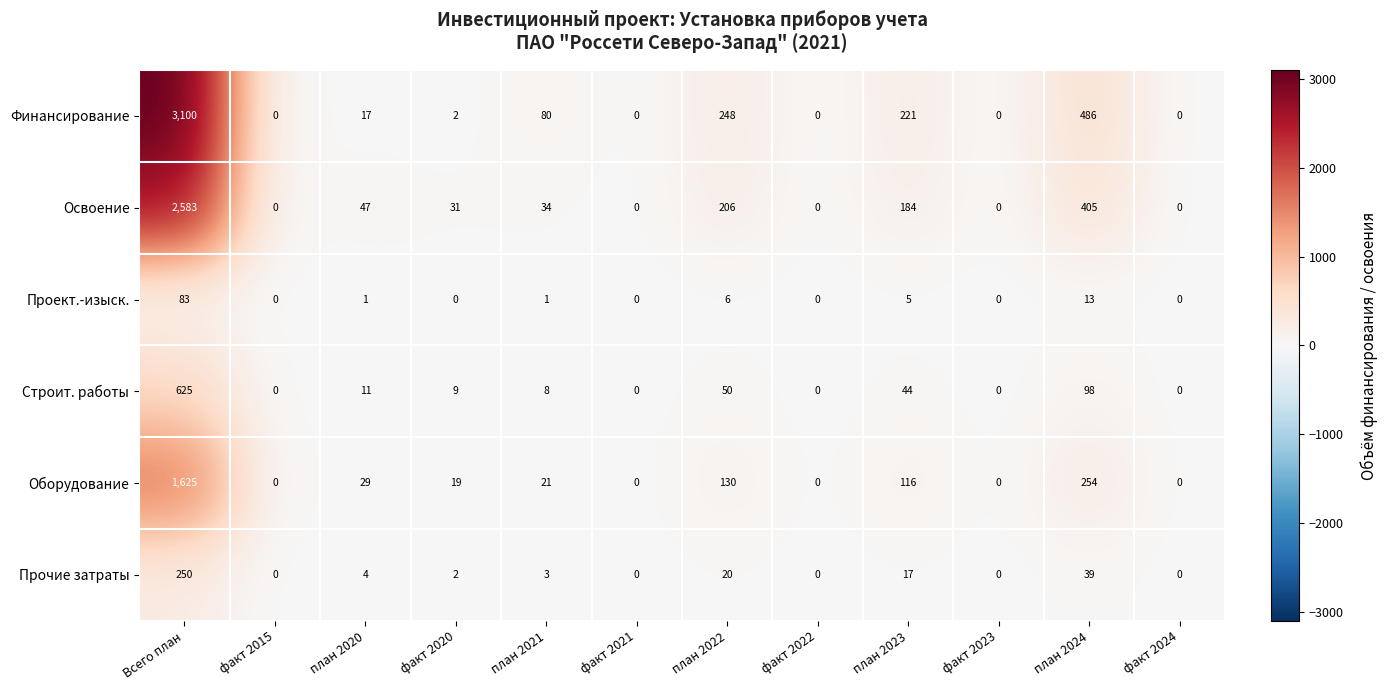

What is the difference between the maximum and minimum values in the Оборудование series?

1625